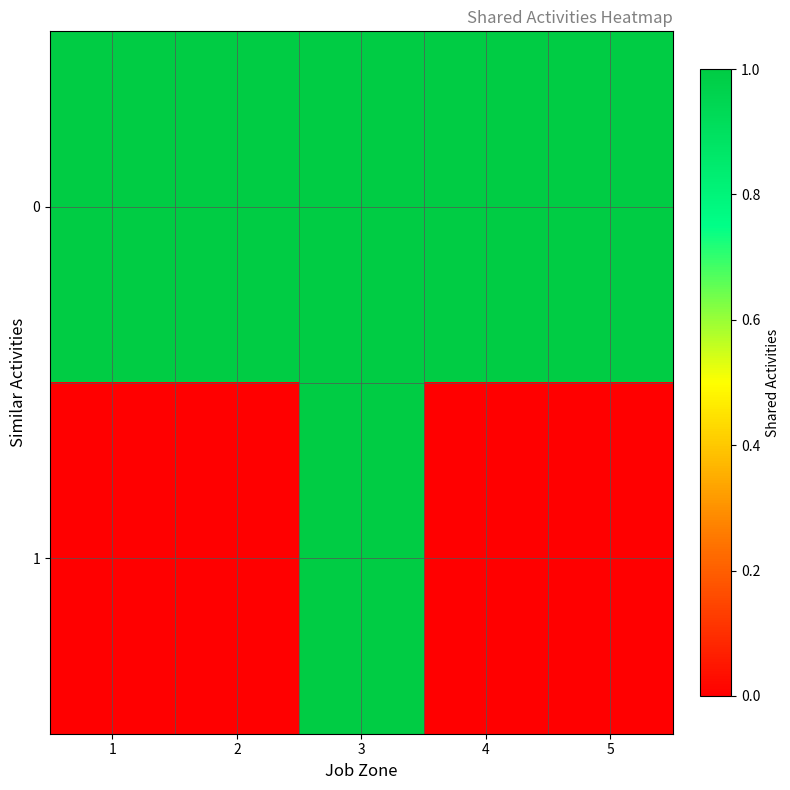

What is the greatest value displayed?

1